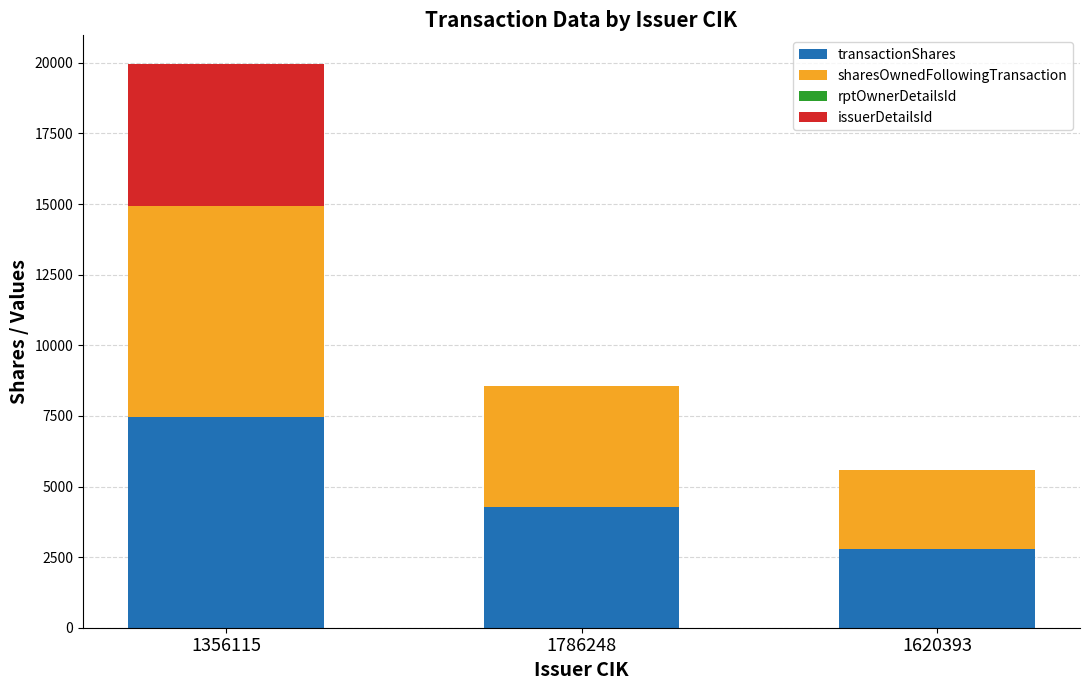

What is the maximum value for transactionShares?

7463